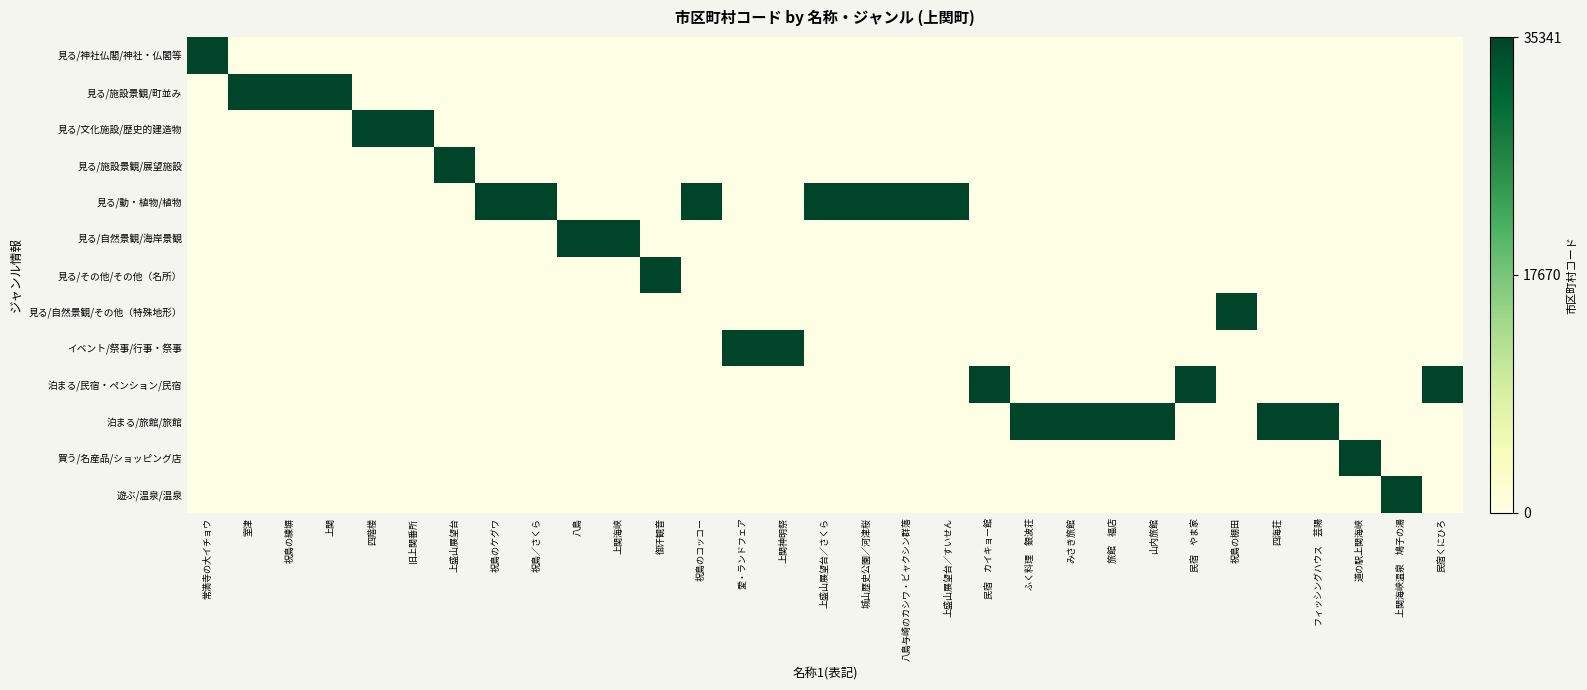

What is the difference between the highest and lowest values at 民宿くにひろ?

1